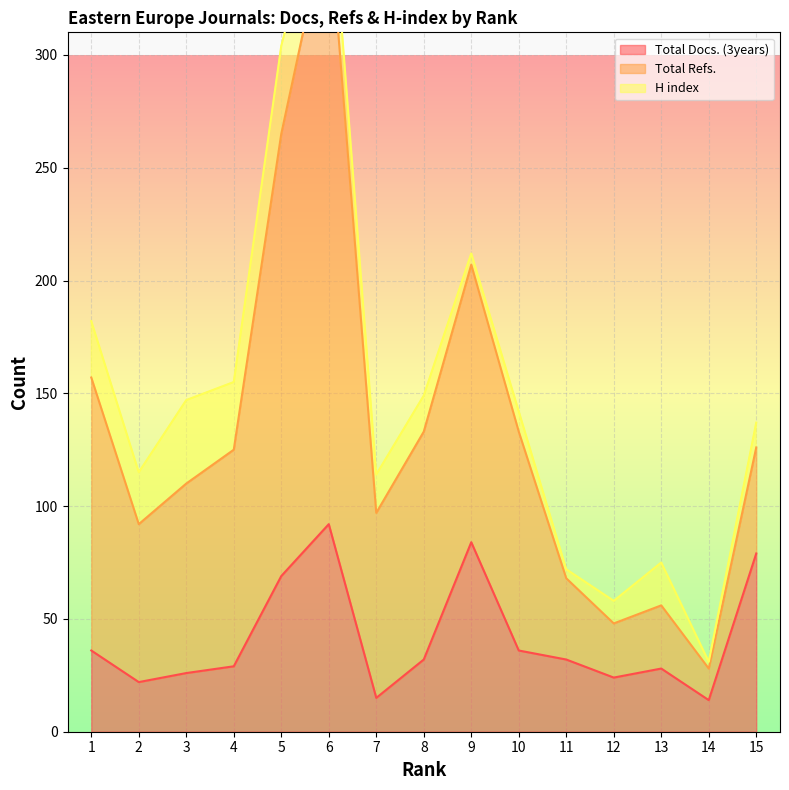

Which has a higher value, 8 or 3?

8